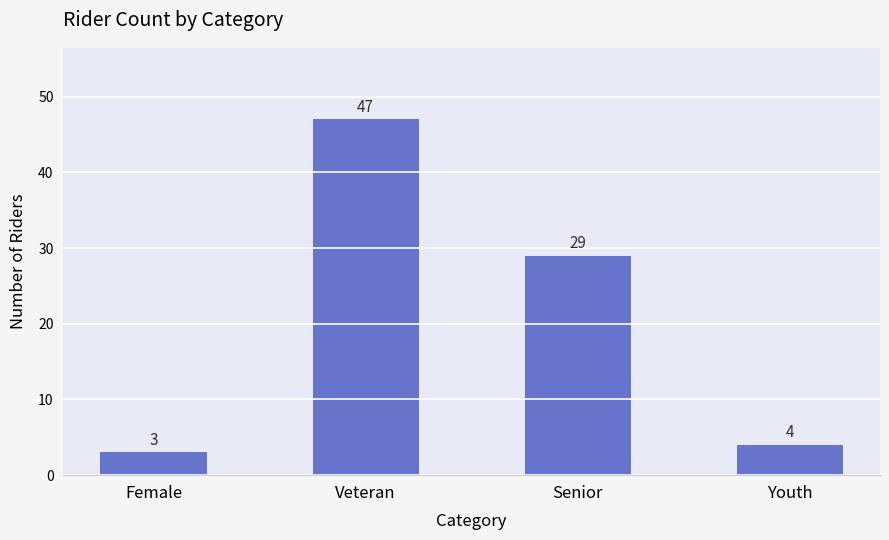

What is the label of the 2nd bar from the left?

Veteran